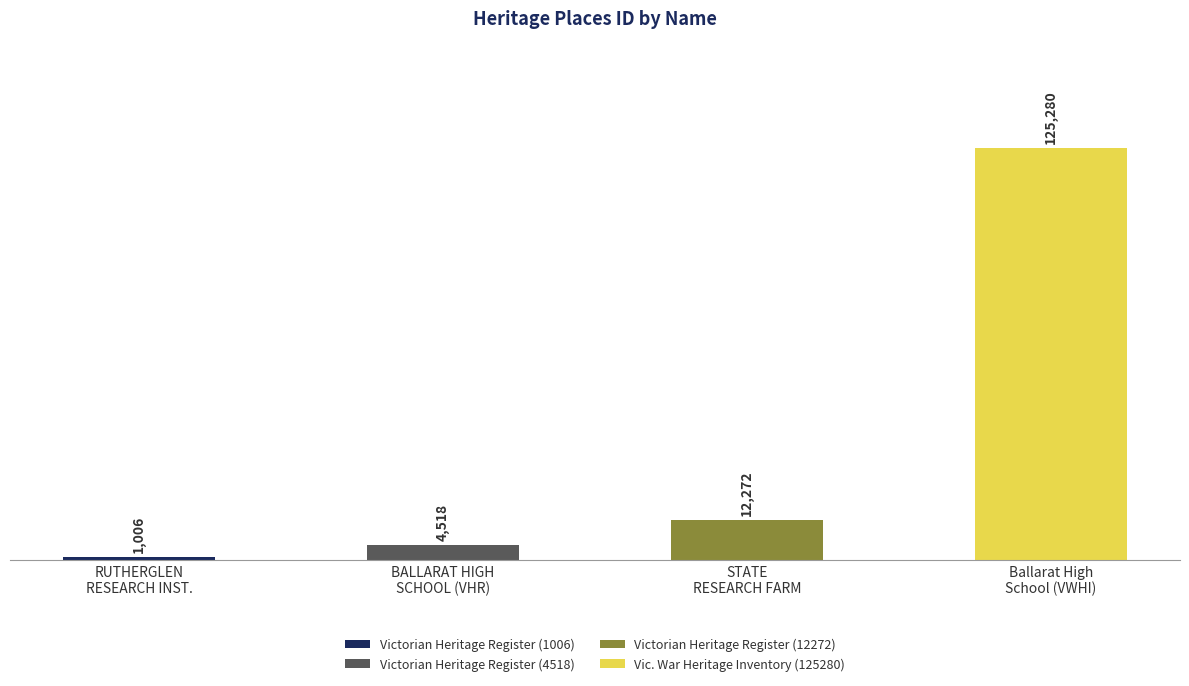

What is the maximum value shown in the chart?

125280